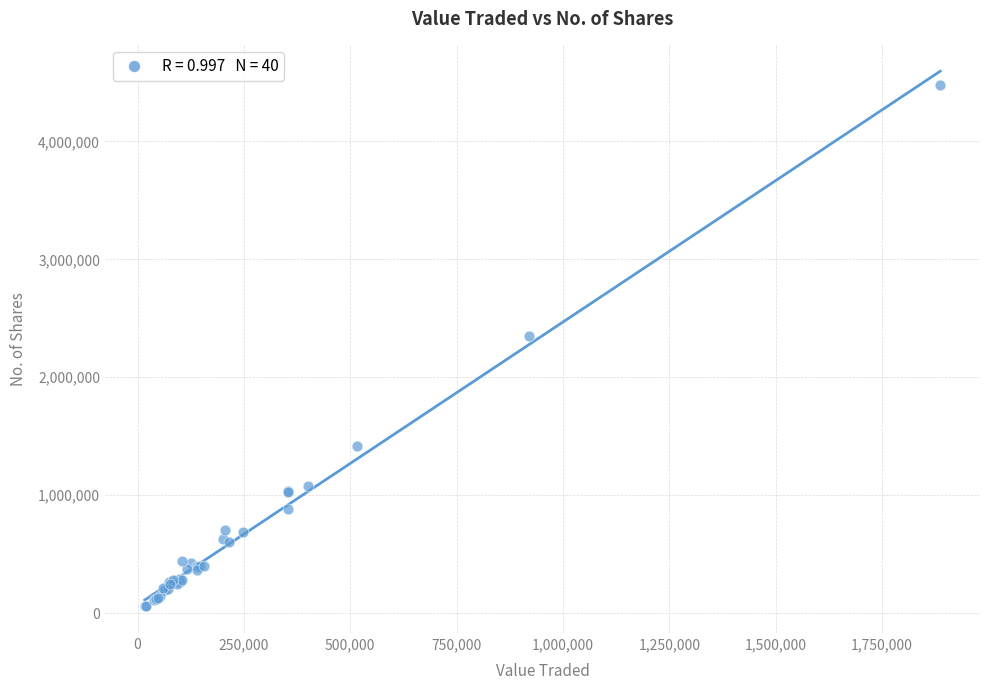

What Y value in the scatter plot is closest to 2266719?

2346626